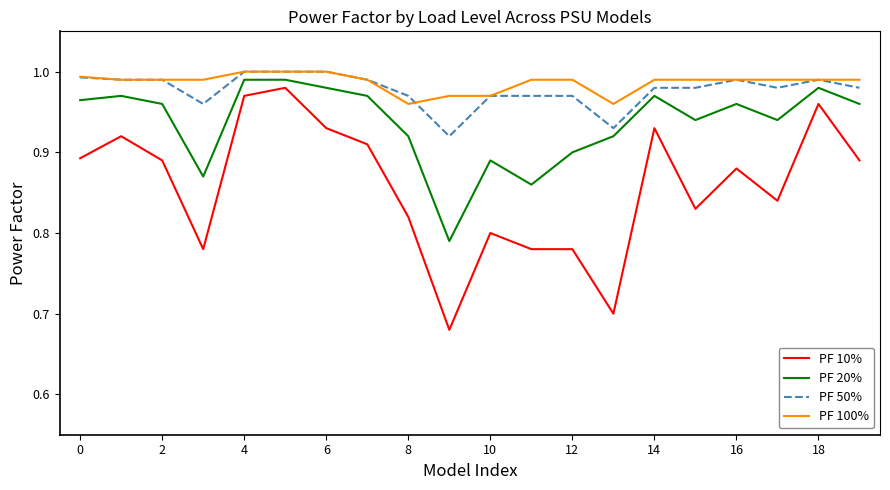

What is the sum of all PF 50% values?

19.6